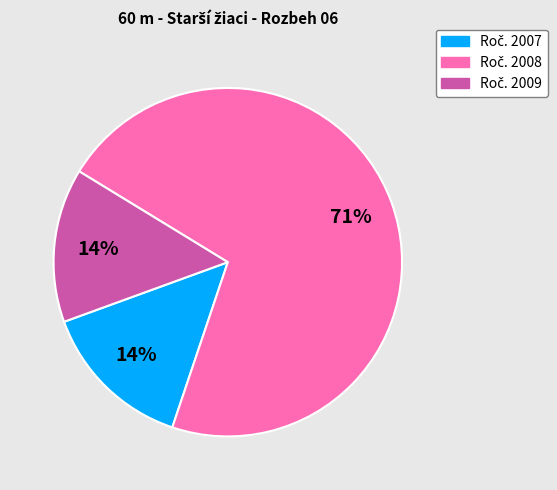

Does any single category account for the majority?

Yes